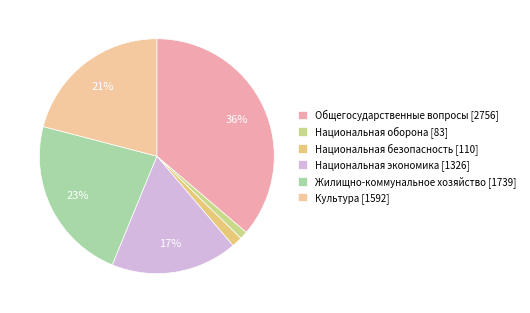

Is Национальная безопасность the majority of the pie?

No